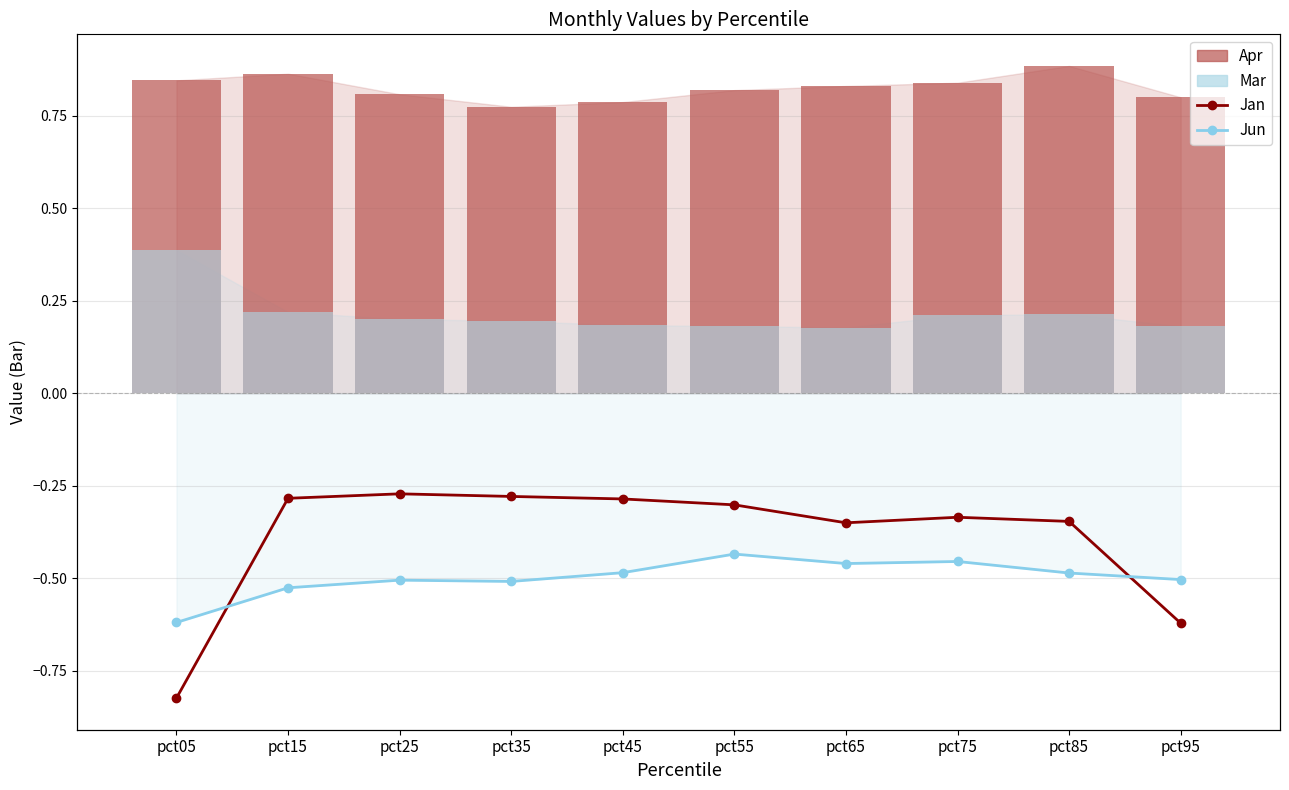

How many groups of bars are there?

10